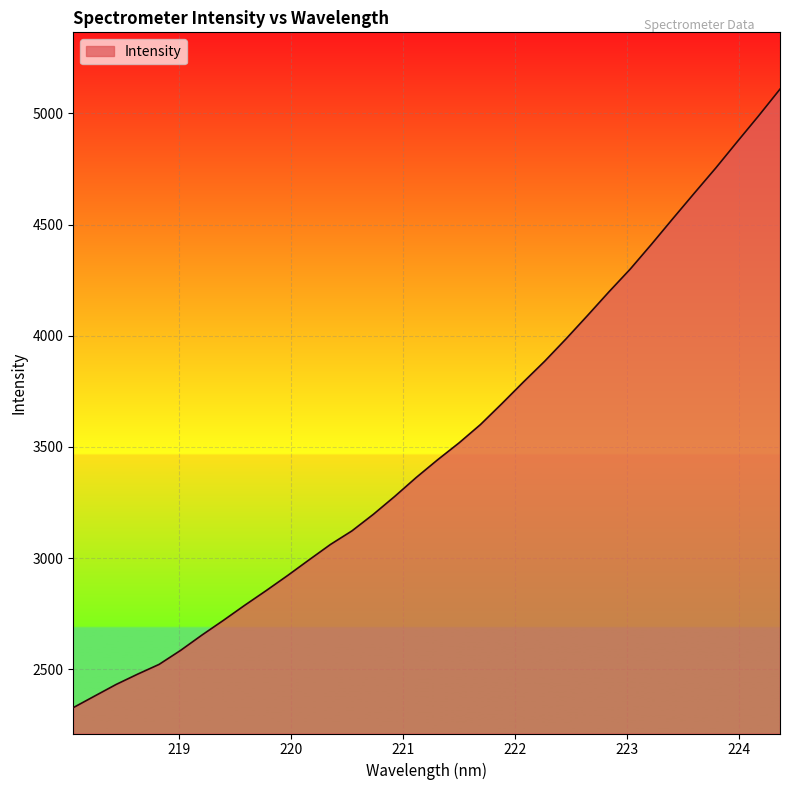

What is the maximum value shown in the chart?

5108.8